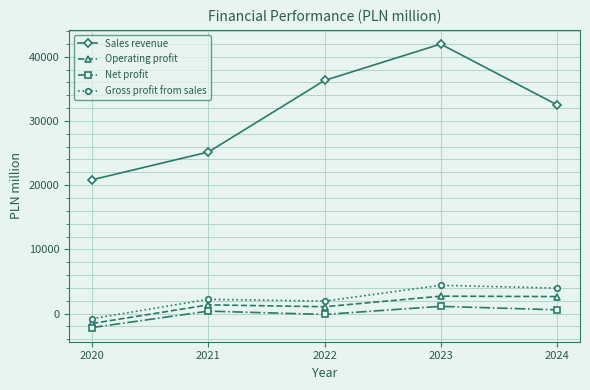

Which category has the highest value across all series?

2023